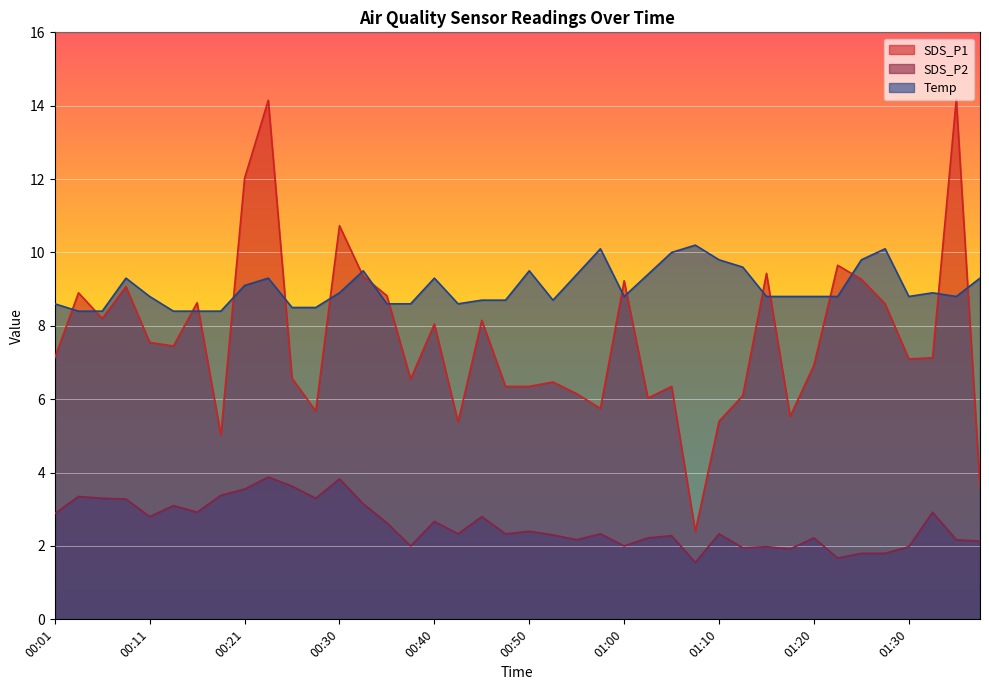

At which category is the sum across all series the highest?

00:23